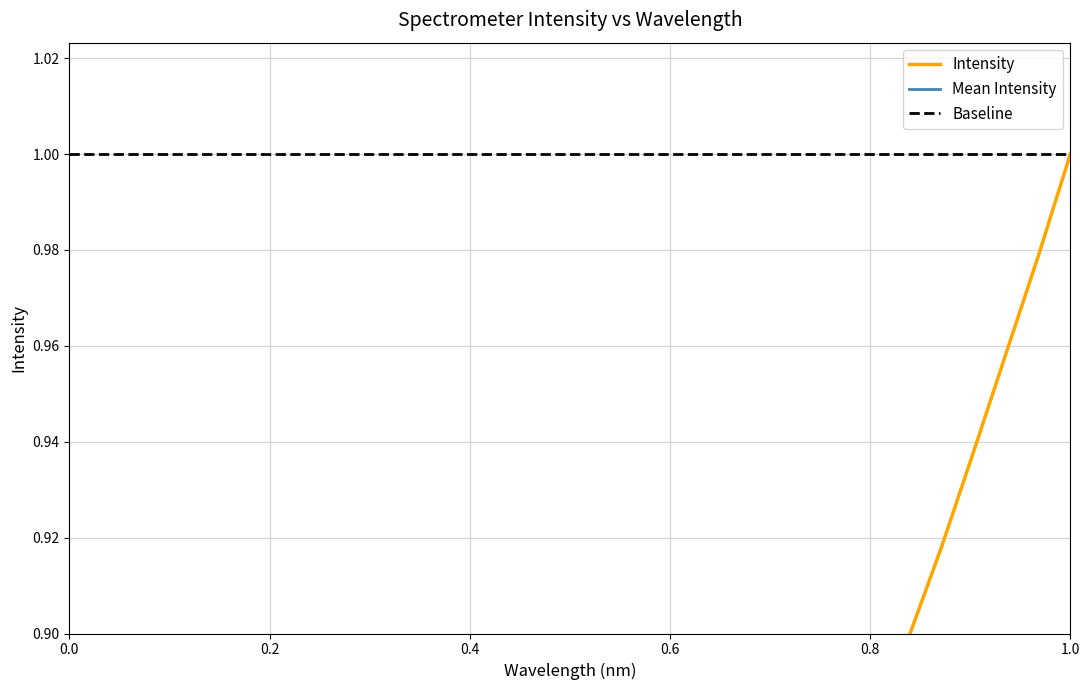

True or false: there are more than 2 points higher than both neighbors.

False